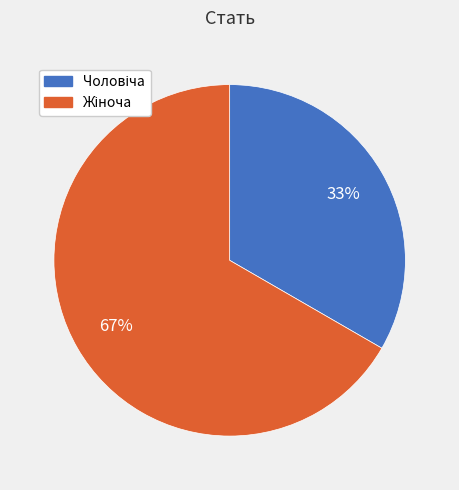

How many segments does this pie chart have?

2